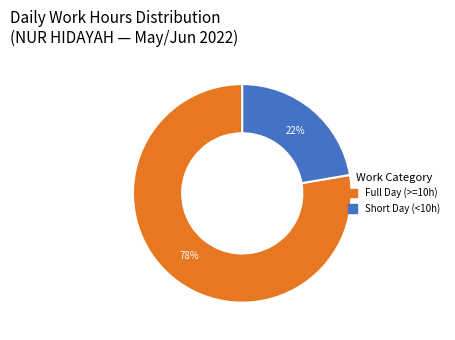

Is there any slice that represents more than half of the pie?

Yes